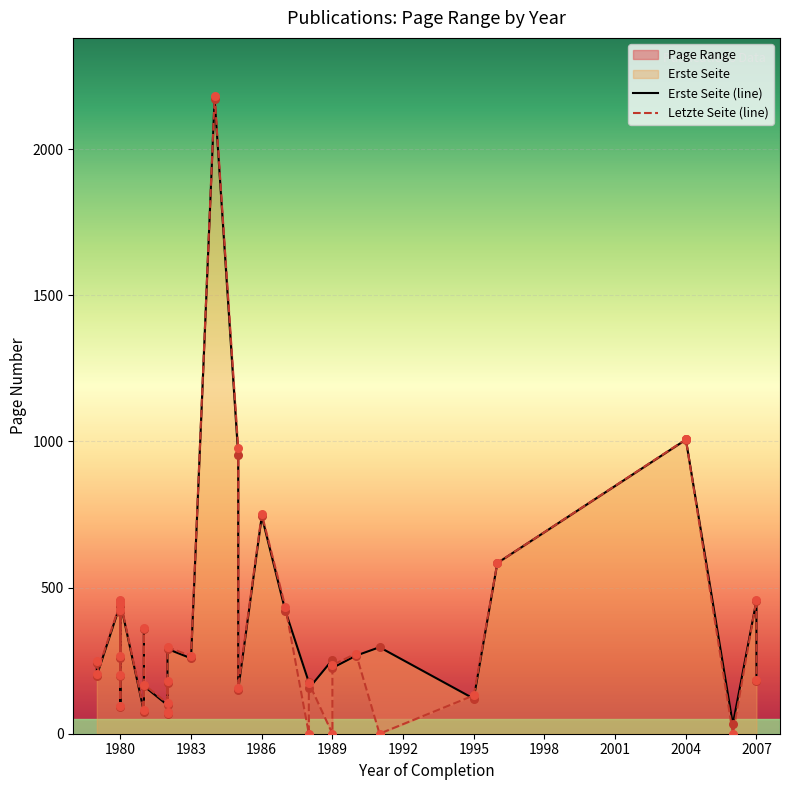

Which series has the largest Y range (max minus min)?

Letzte Seite (line)